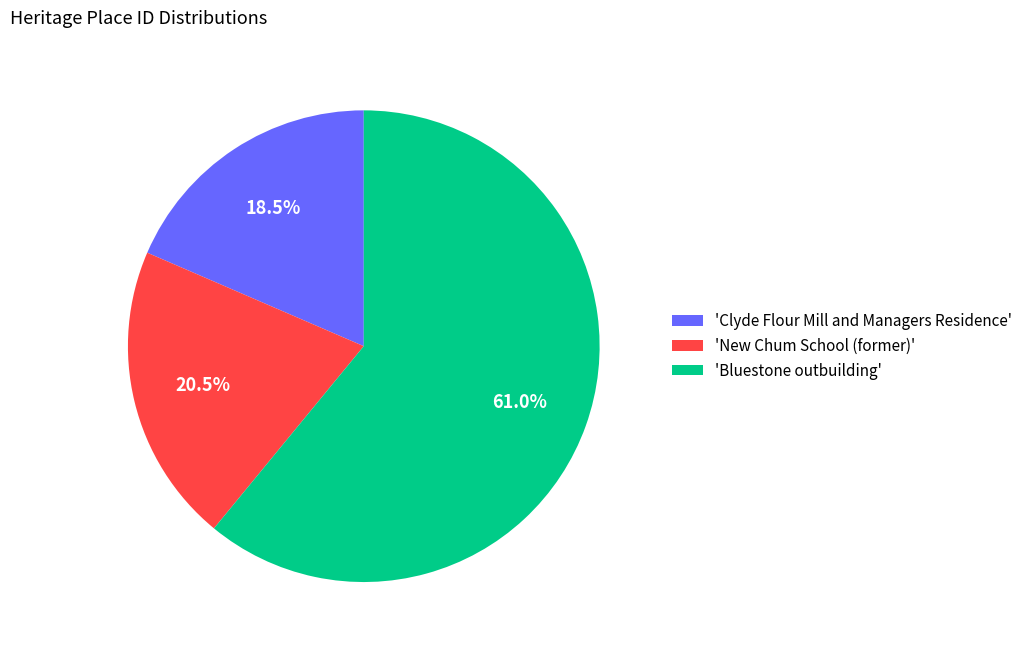

Approximately how many times larger is the value at 'Bluestone outbuilding' compared to 'Clyde Flour Mill and Managers Residence'?

3.3